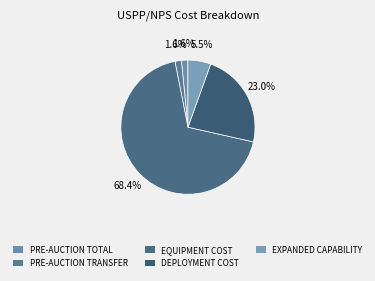

How many slices are in this pie chart?

5